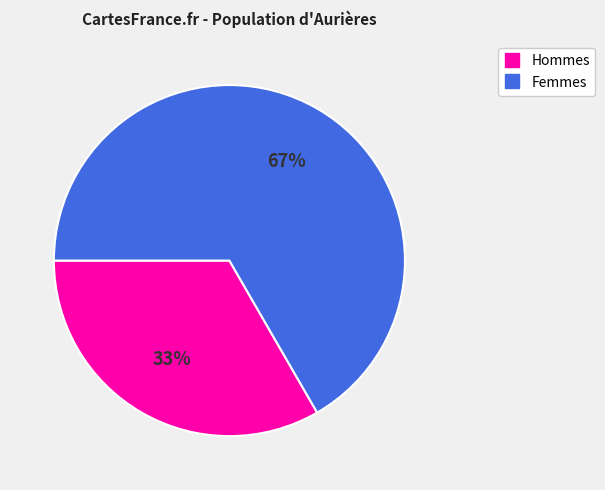

To the nearest percent, what is the average slice percentage?

50%